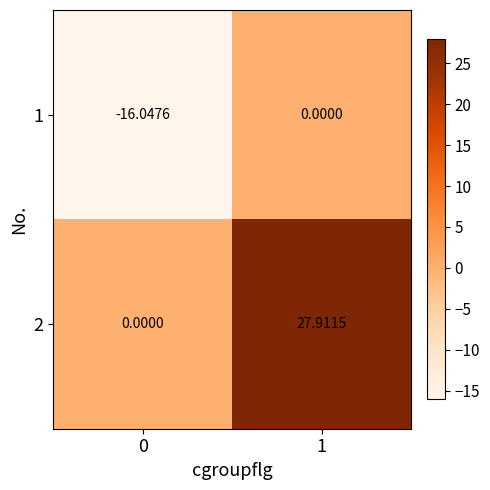

Reading left to right, what are all the values shown in this chart?

1: 0=-16.0	1=0.0
2: 0=0.0	1=27.9